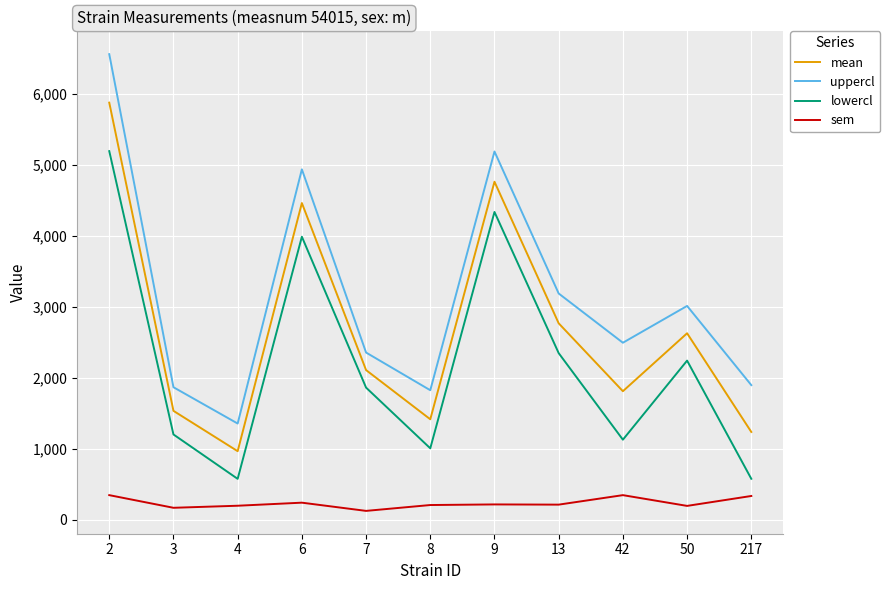

True or false: uppercl and lowercl intersect in this chart.

False